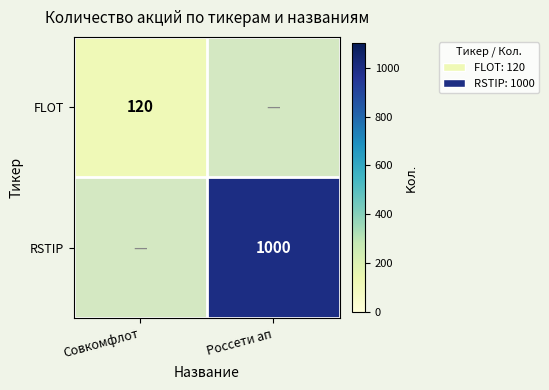

Which label corresponds to the largest value in the chart?

Россети ап